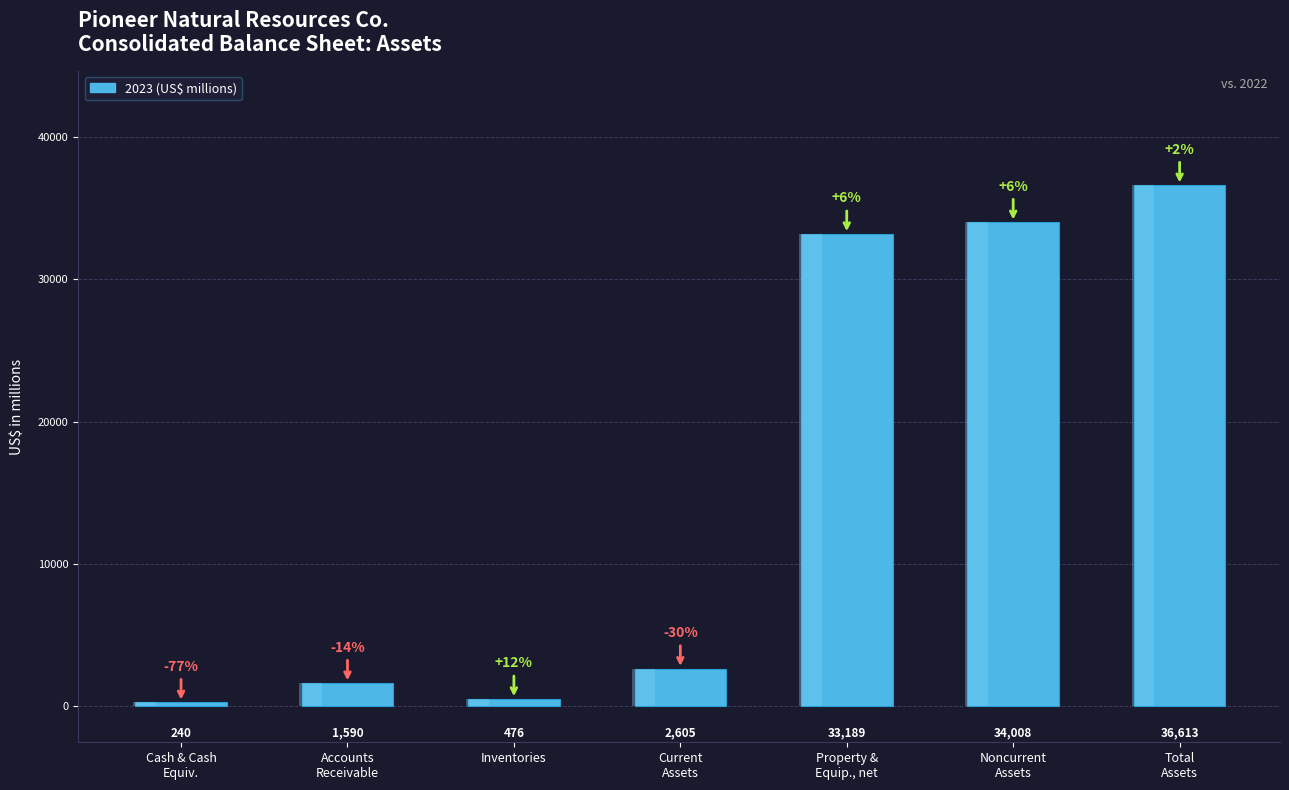

Approximately how many times larger is the value at Current
Assets compared to Cash & Cash
Equiv.?

10.9